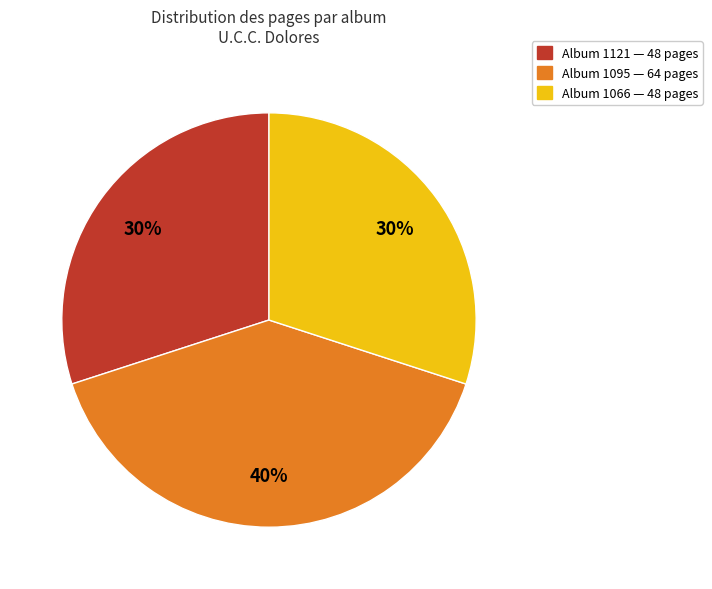

Does any single category account for the majority?

No